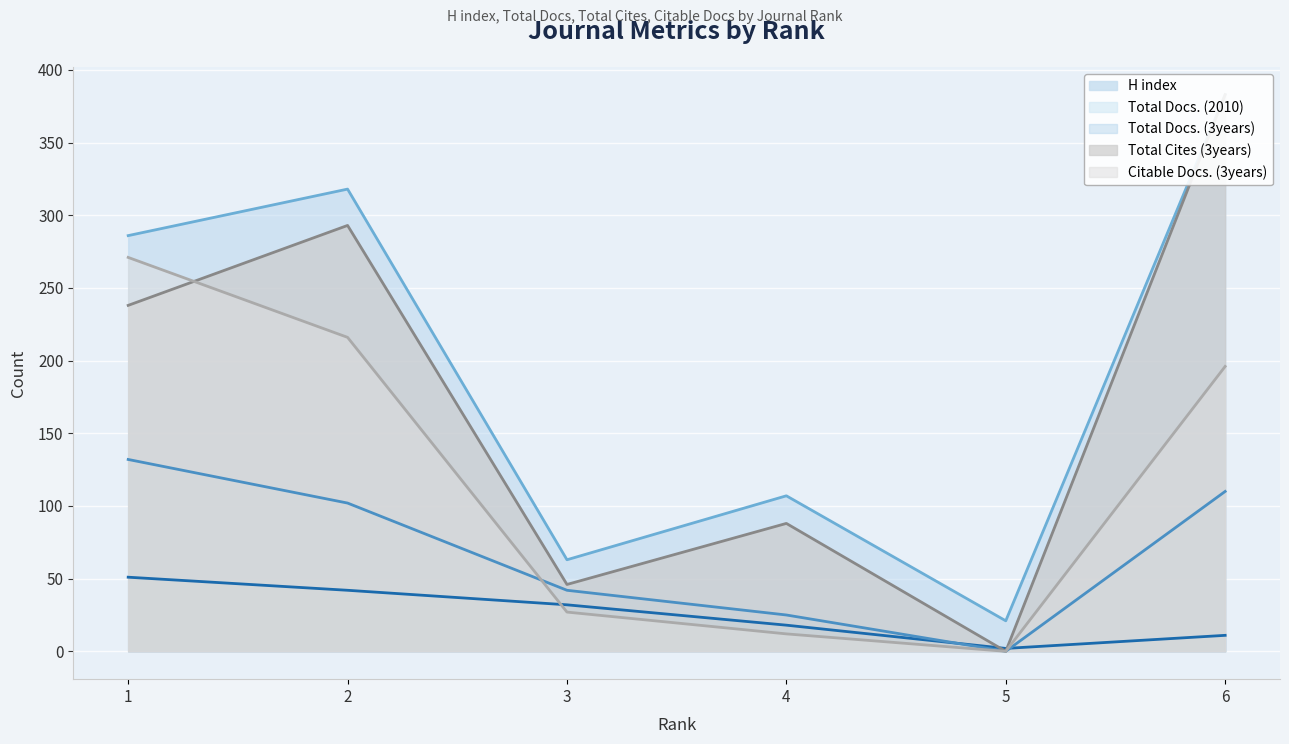

True or false: Total Docs. (3years) and Total Cites (3years) cross at least once.

False